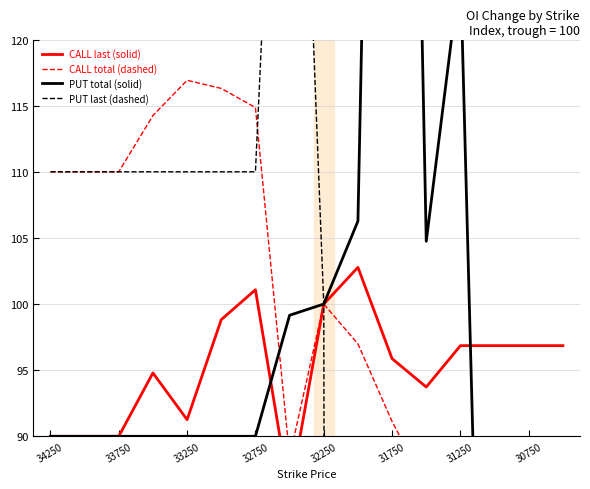

What value does the PUT last (dashed) series have at 33750?

110.0